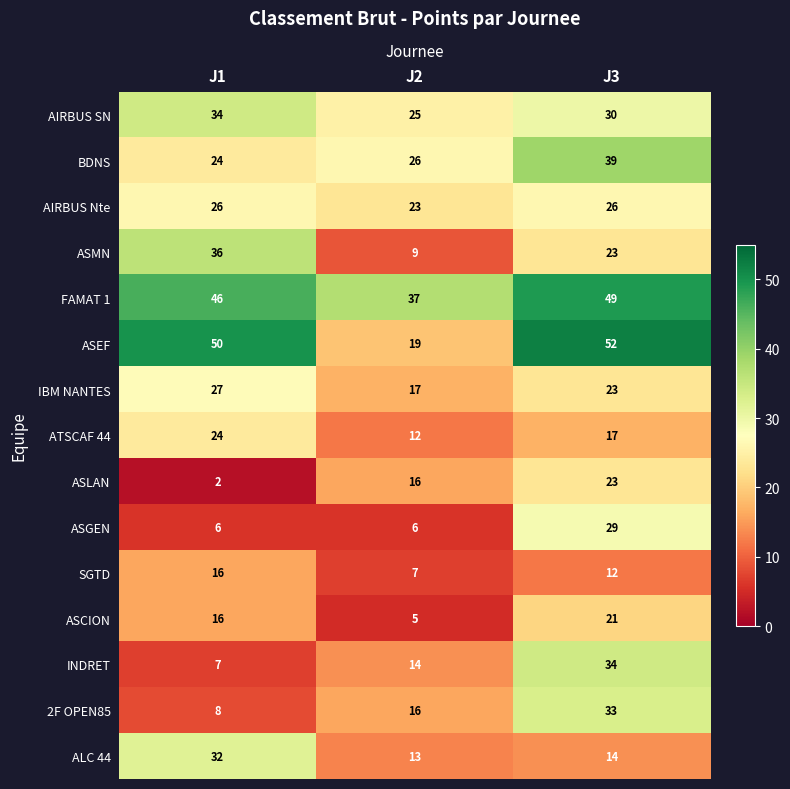

Is it true that ASCION equals 21 at J3?

True